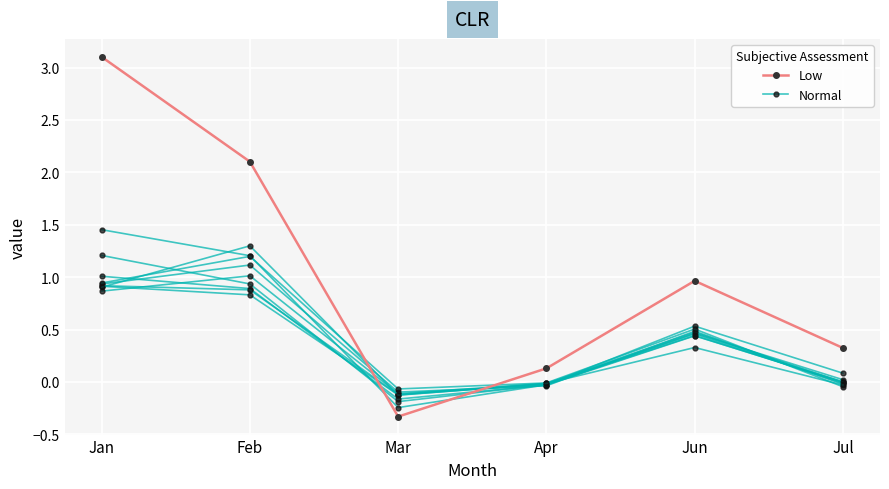

In Normal, how many points are higher than both neighbors (excluding endpoints)?

1